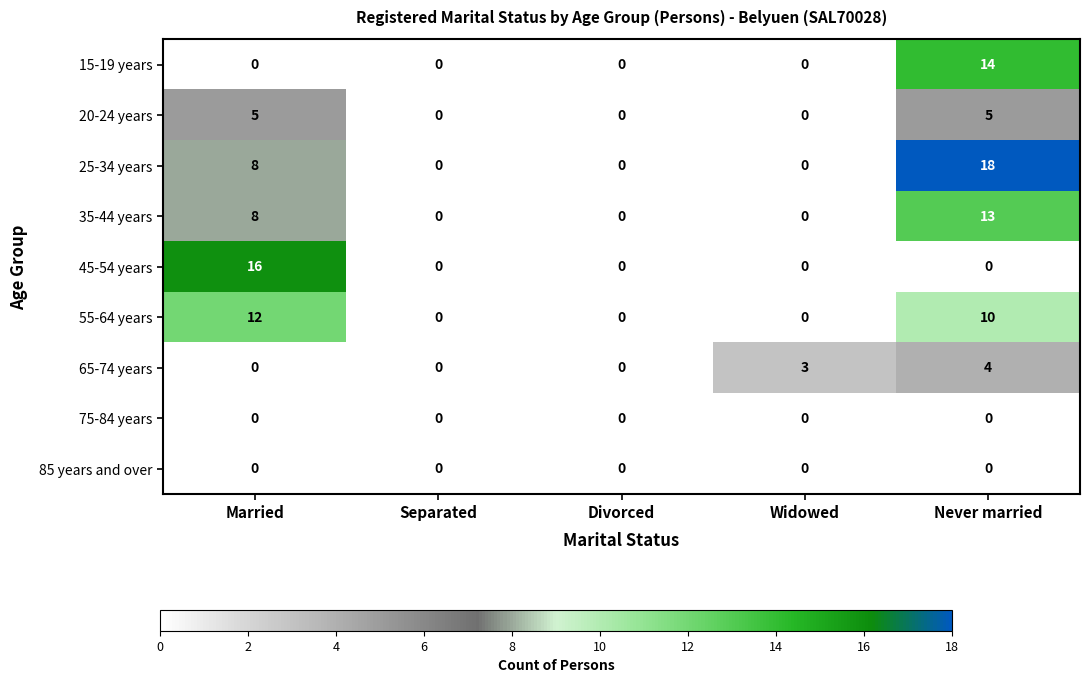

How many distinct data groups are displayed?

9